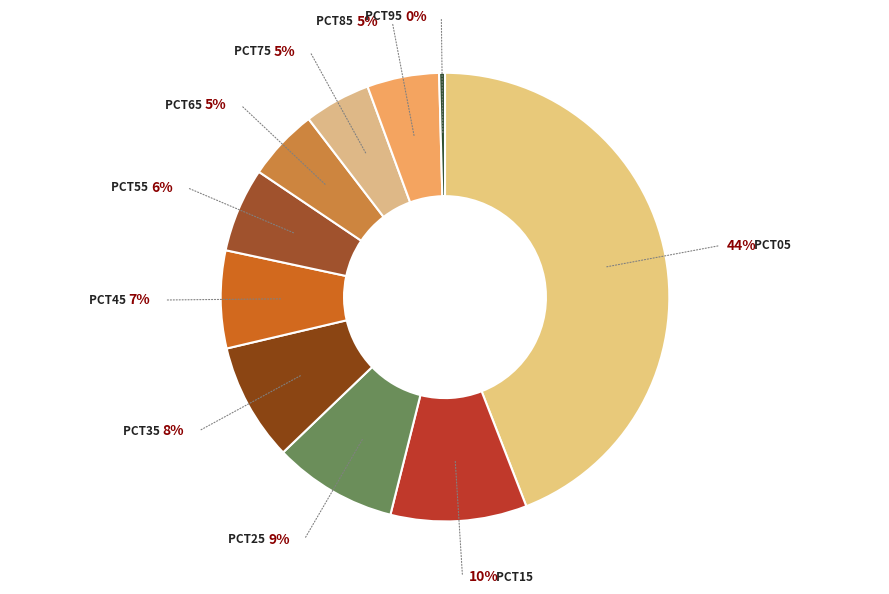

To the nearest percent, what percentage of the pie is pct75?

5%